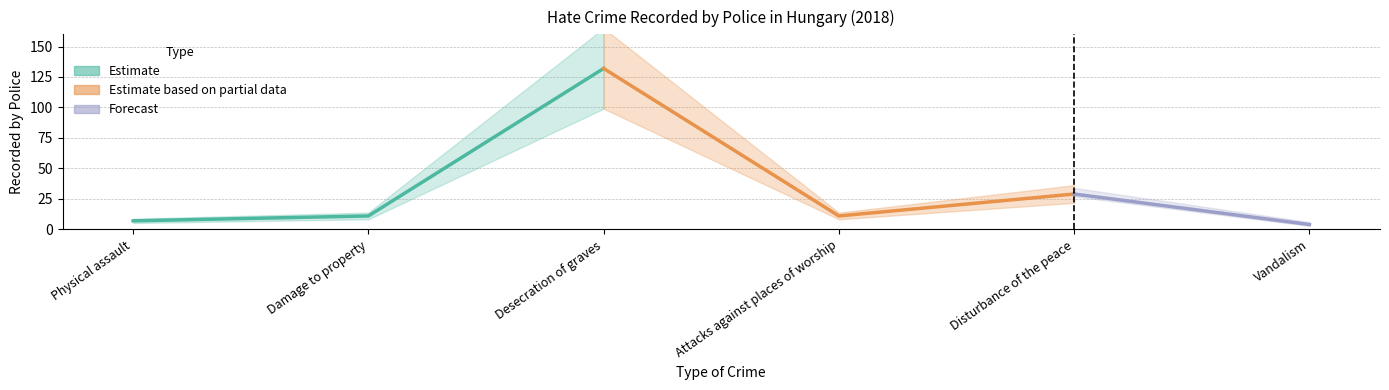

What is the sum of the values at Attacks against places of worship and Vandalism?

15